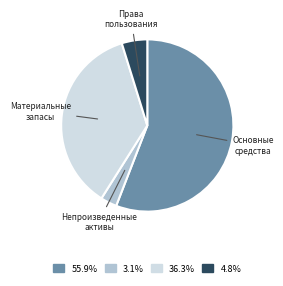

Count the number of slices in the pie.

4